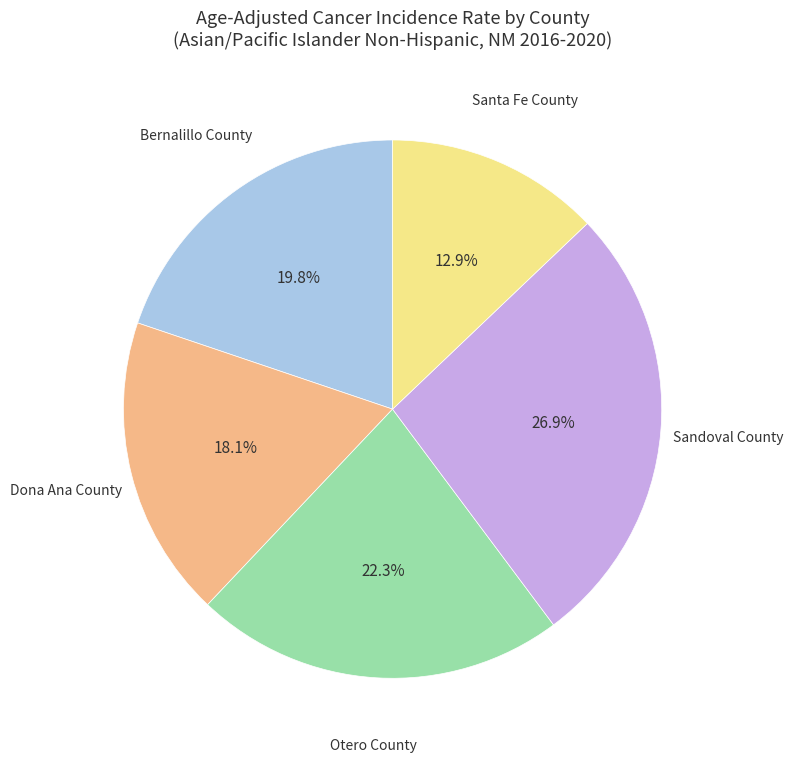

To the nearest percent, what is the combined percentage of Dona Ana County and Sandoval County?

45%